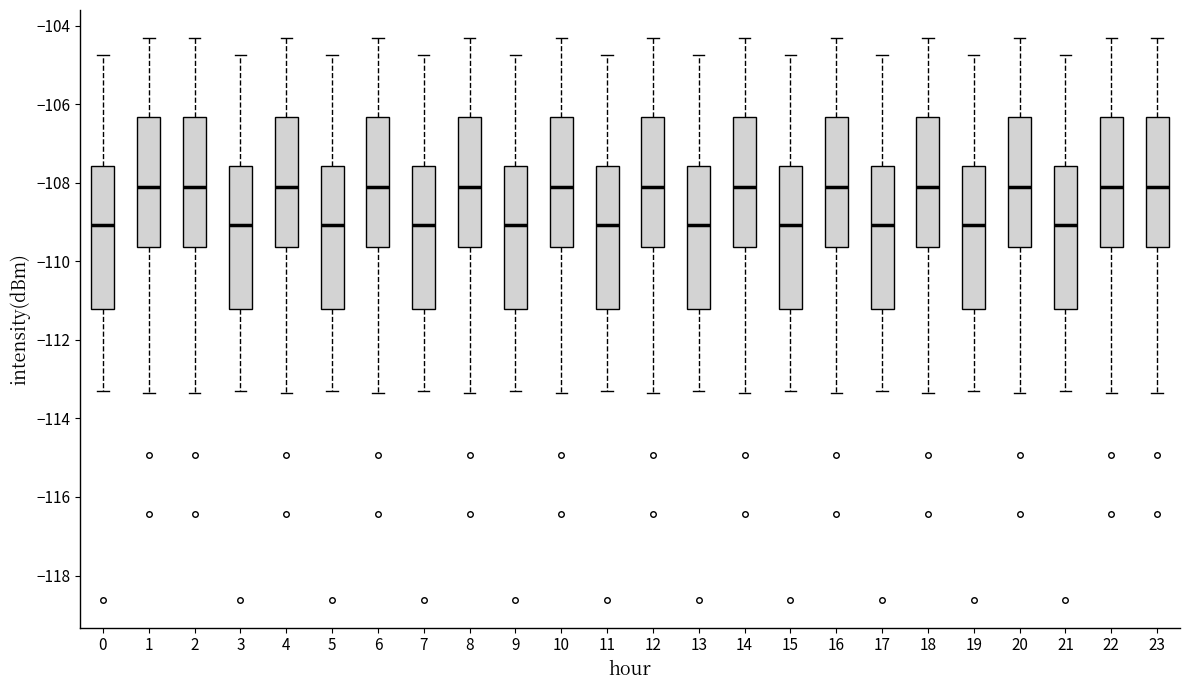

Reading left to right, transcribe this box plot: for each box, give where its median line is, the range the box spans, and where its two whiskers end, as read against the y-axis. The values are not printed on the chart, so give them approximately, as read against the axis.

0: median -109.0, box -111.2 to -107.6, whiskers -113.2 to -104.8
1: median -108.0, box -109.6 to -106.4, whiskers -113.4 to -104.4
2: median -108.0, box -109.6 to -106.4, whiskers -113.4 to -104.4
3: median -109.0, box -111.2 to -107.6, whiskers -113.2 to -104.8
4: median -108.0, box -109.6 to -106.4, whiskers -113.4 to -104.4
5: median -109.0, box -111.2 to -107.6, whiskers -113.2 to -104.8
6: median -108.0, box -109.6 to -106.4, whiskers -113.4 to -104.4
7: median -109.0, box -111.2 to -107.6, whiskers -113.2 to -104.8
8: median -108.0, box -109.6 to -106.4, whiskers -113.4 to -104.4
9: median -109.0, box -111.2 to -107.6, whiskers -113.2 to -104.8
10: median -108.0, box -109.6 to -106.4, whiskers -113.4 to -104.4
11: median -109.0, box -111.2 to -107.6, whiskers -113.2 to -104.8
12: median -108.0, box -109.6 to -106.4, whiskers -113.4 to -104.4
13: median -109.0, box -111.2 to -107.6, whiskers -113.2 to -104.8
14: median -108.0, box -109.6 to -106.4, whiskers -113.4 to -104.4
15: median -109.0, box -111.2 to -107.6, whiskers -113.2 to -104.8
16: median -108.0, box -109.6 to -106.4, whiskers -113.4 to -104.4
17: median -109.0, box -111.2 to -107.6, whiskers -113.2 to -104.8
18: median -108.0, box -109.6 to -106.4, whiskers -113.4 to -104.4
19: median -109.0, box -111.2 to -107.6, whiskers -113.2 to -104.8
20: median -108.0, box -109.6 to -106.4, whiskers -113.4 to -104.4
21: median -109.0, box -111.2 to -107.6, whiskers -113.2 to -104.8
22: median -108.0, box -109.6 to -106.4, whiskers -113.4 to -104.4
23: median -108.0, box -109.6 to -106.4, whiskers -113.4 to -104.4